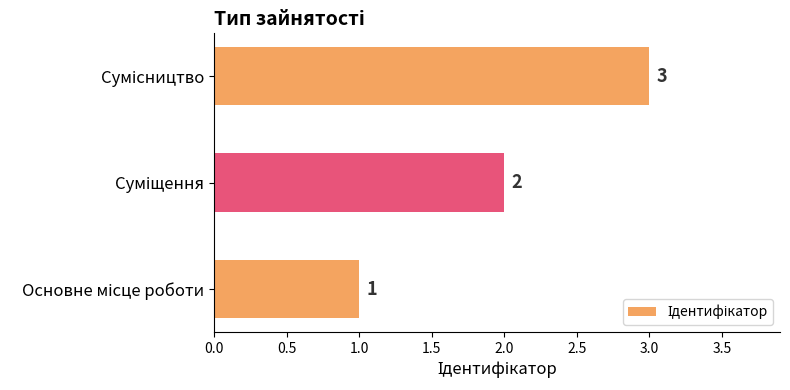

Count the values in the range 1 to 3.

3